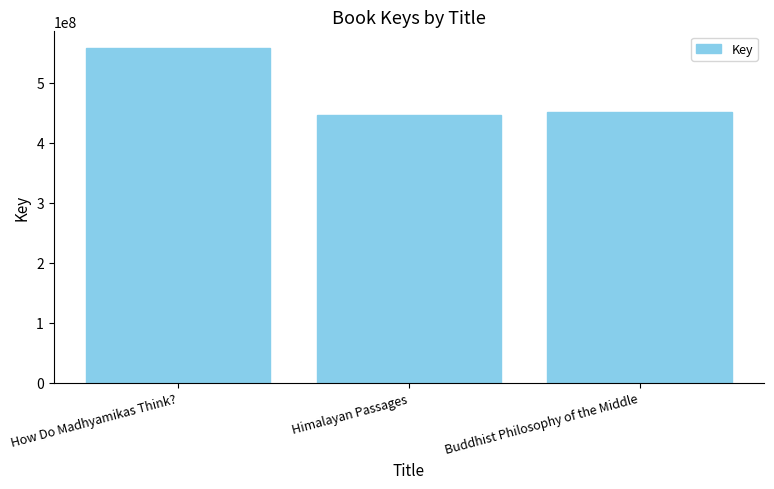

List the labels in order of value, largest first.

How Do Madhyamikas Think?, Buddhist Philosophy of the Middle, Himalayan Passages